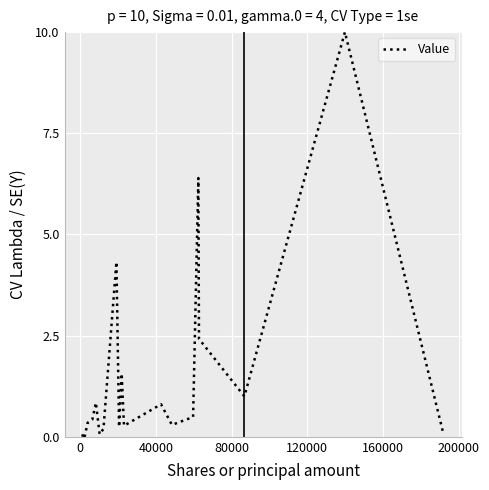

What is the maximum value shown in the chart?

10.0